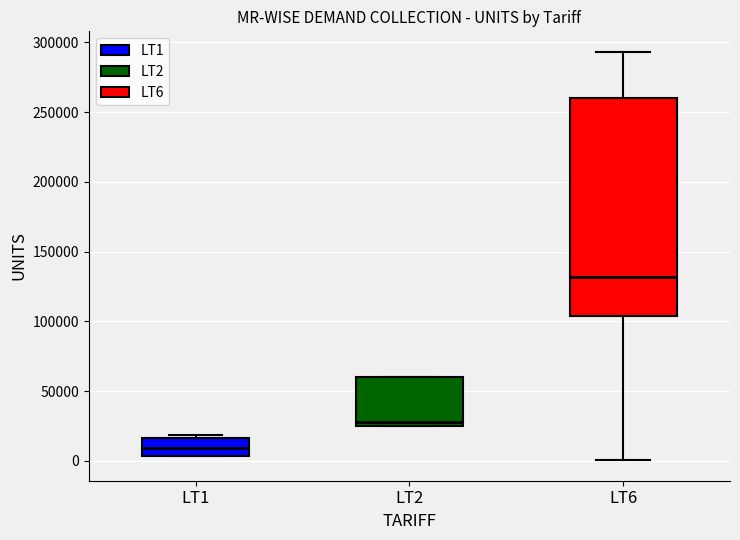

Where does the upper whisker of the box for LT6 end on the y-axis? The values are not printed on the chart, so give them approximately, as read against the axis.

295000